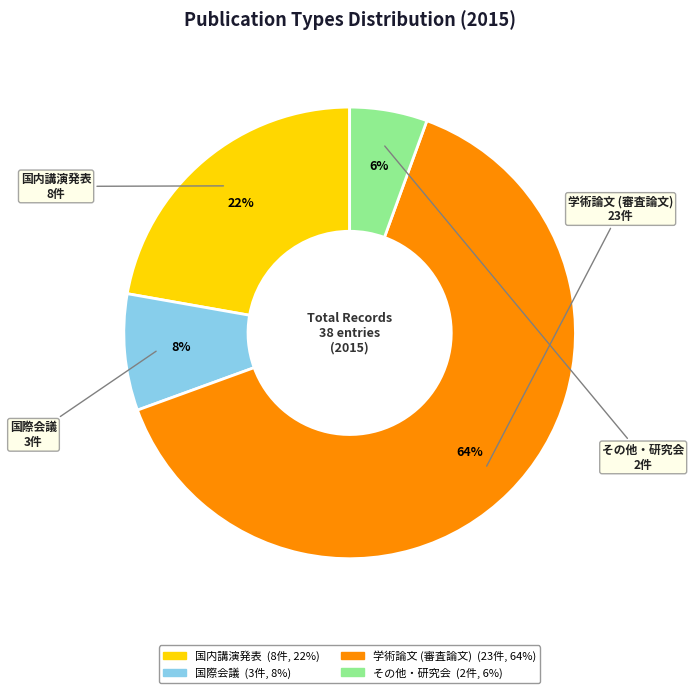

To the nearest percent, what percentage of the pie is その他・研究会?

6%